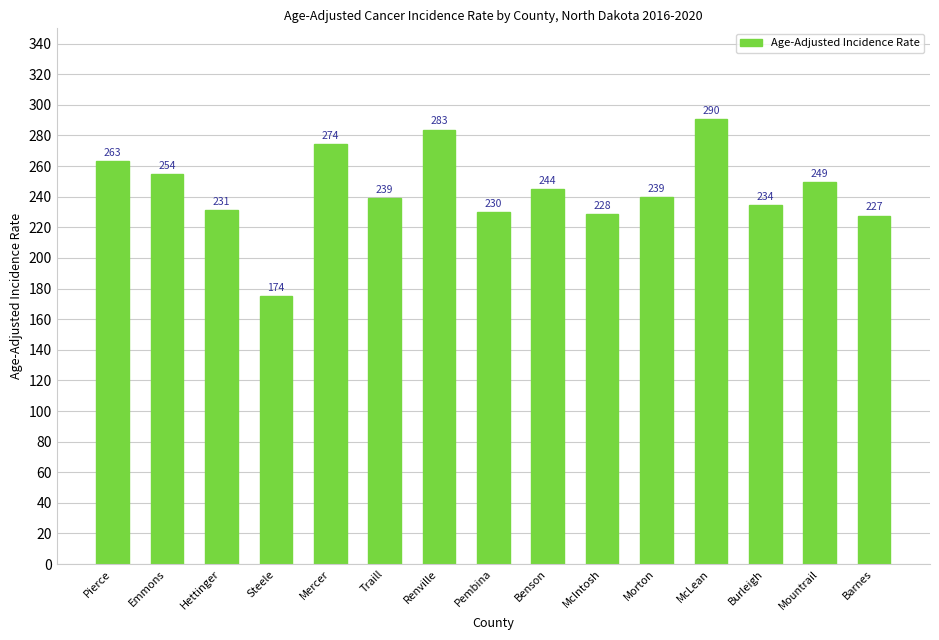

What is the sum of the values at Traill and Pierce?

502.7